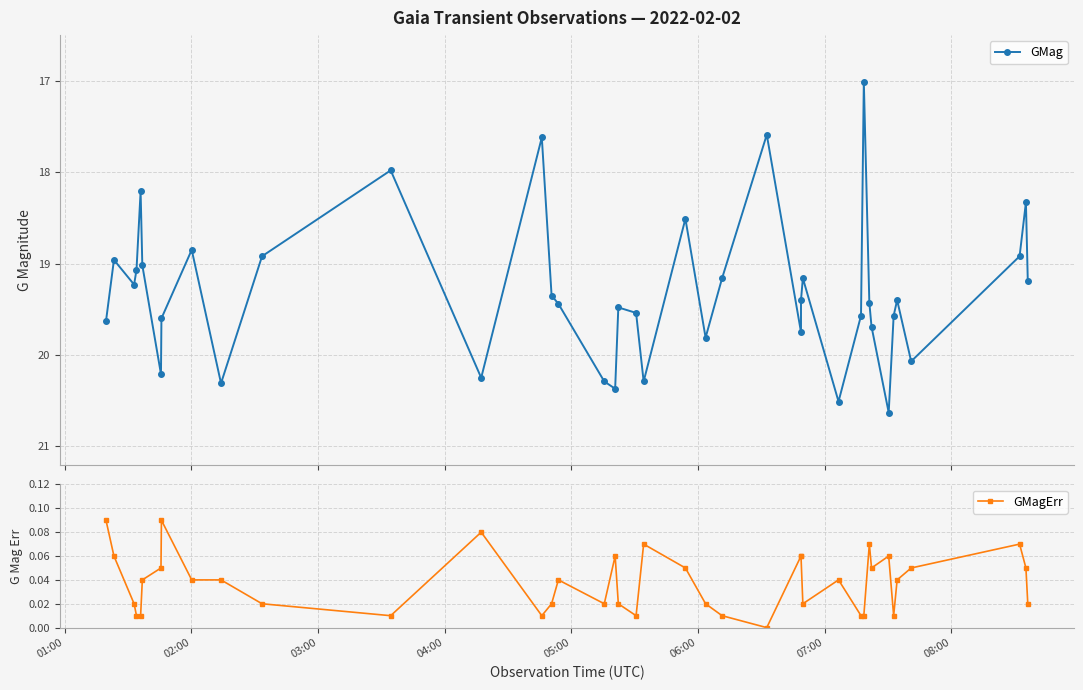

Which series has the largest range (max minus min)?

GMag